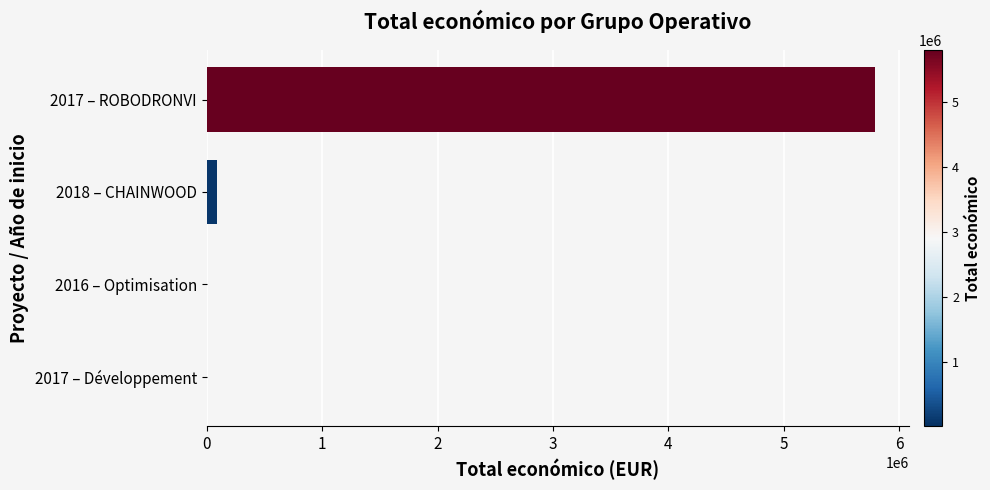

Which label corresponds to the largest value in the chart?

2017 – ROBODRONVI